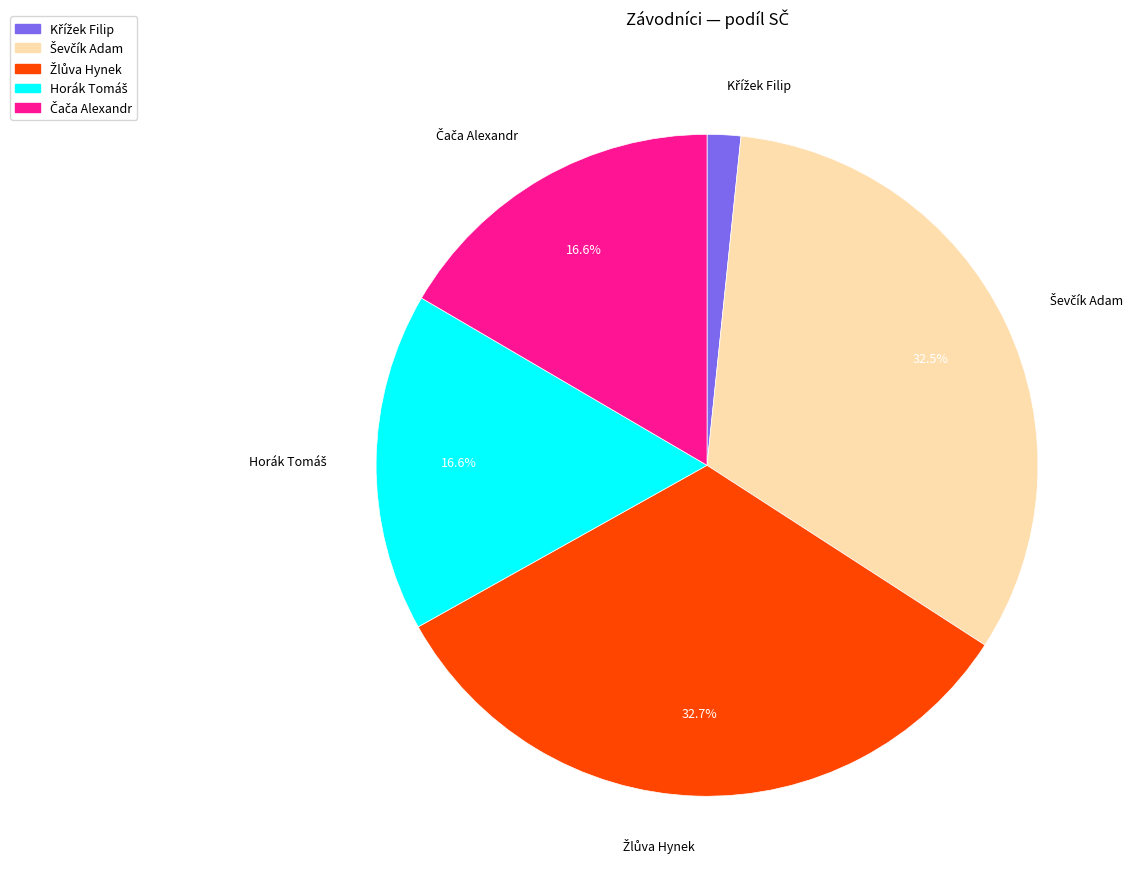

Does any single category account for the majority?

No